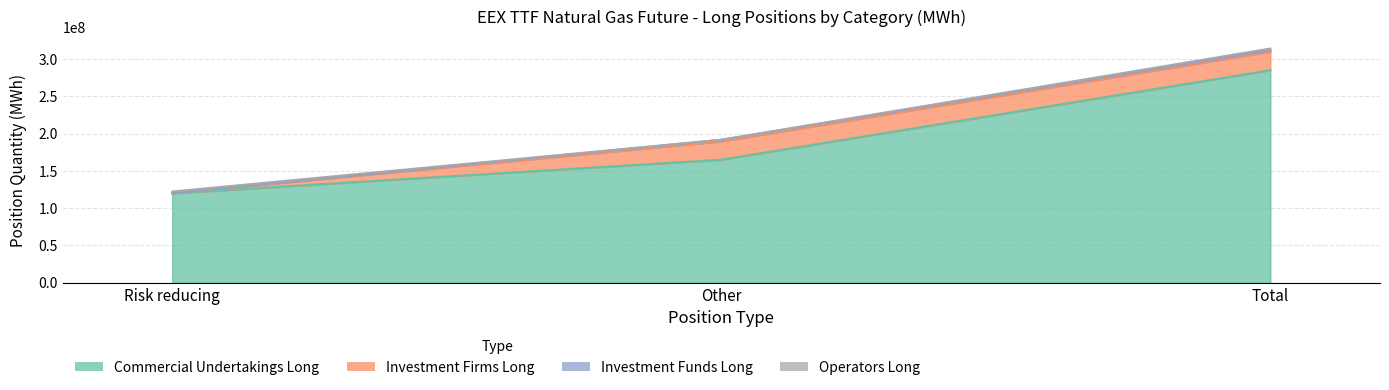

Reading left to right, list all the values displayed in this chart.

Commercial Undertakings Long: Risk reducing=120023917	Other=165151713	Total=285175630
Investment Firms Long: Risk reducing=298366	Other=24607237	Total=24905603
Investment Funds Long: Risk reducing=0	Other=2094514	Total=2094514
Operators Long: Risk reducing=2075258	Other=0	Total=2075258